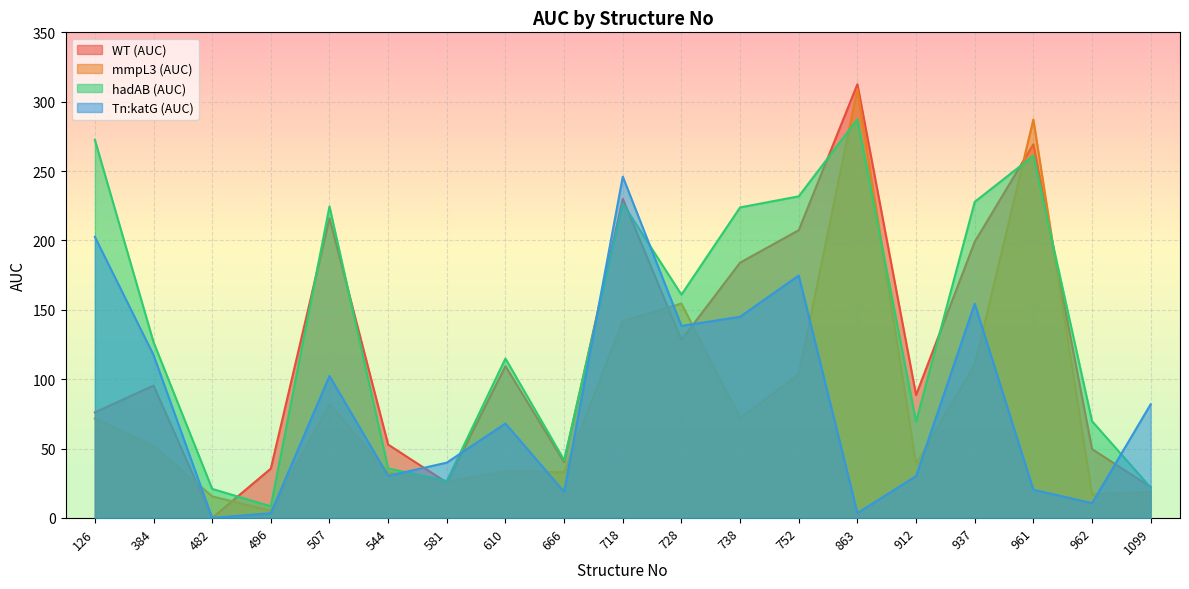

Is the value of mmpL3 (AUC) at 384 greater than the value of Tn:katG (AUC) at 482?

Yes